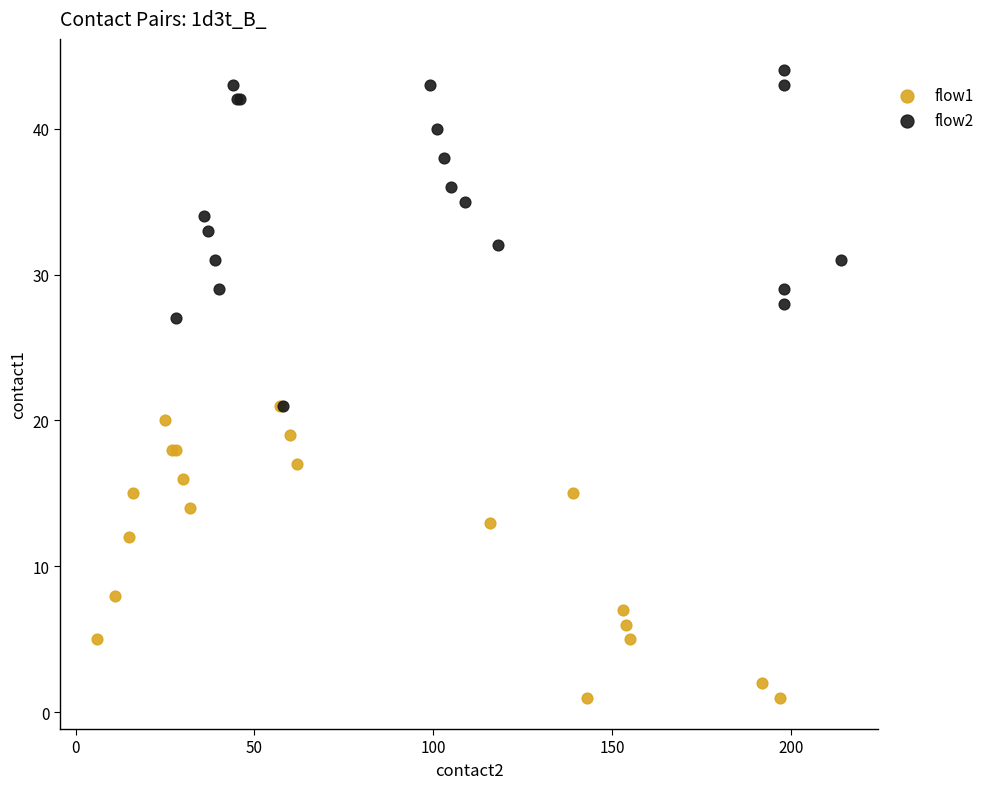

Which series reaches the maximum Y coordinate?

flow2